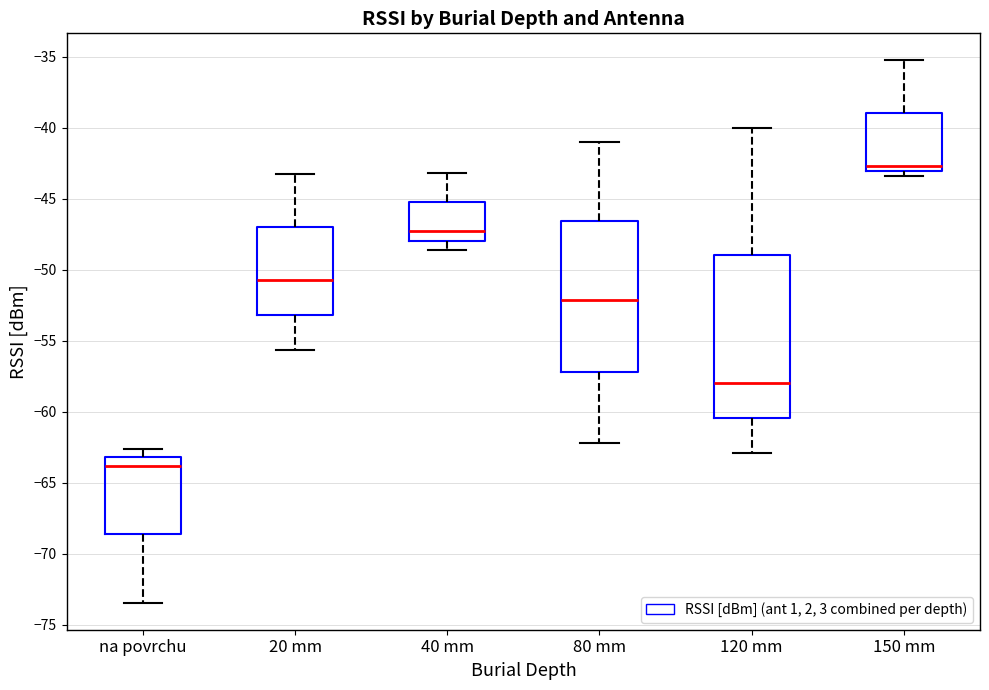

Reading left to right, transcribe this box plot: for each box, give where its median line is, the range the box spans, and where its two whiskers end, as read against the y-axis. The values are not printed on the chart, so give them approximately, as read against the axis.

na povrchu: median -64.0, box -68.5 to -63.0, whiskers -73.5 to -62.5
20 mm: median -50.5, box -53.0 to -47.0, whiskers -55.5 to -43.5
40 mm: median -47.5, box -48.0 to -45.0, whiskers -48.5 to -43.0
80 mm: median -52.0, box -57.0 to -46.5, whiskers -62.0 to -41.0
120 mm: median -58.0, box -60.5 to -49.0, whiskers -63.0 to -40.0
150 mm: median -42.5, box -43.0 to -39.0, whiskers -43.5 to -35.5